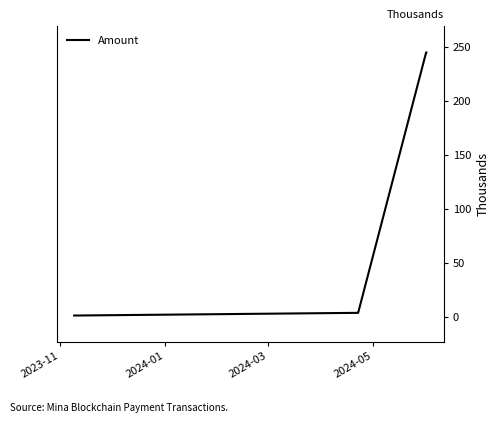

How many lines are shown in the chart?

1